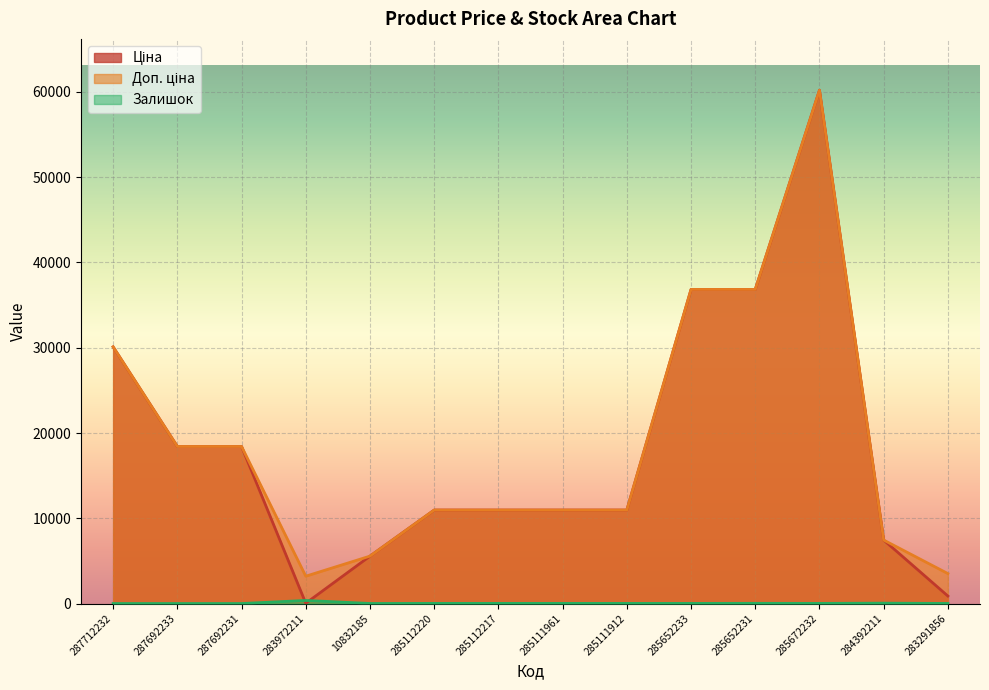

Is it true that Залишок equals 641.7 at 283972211?

False